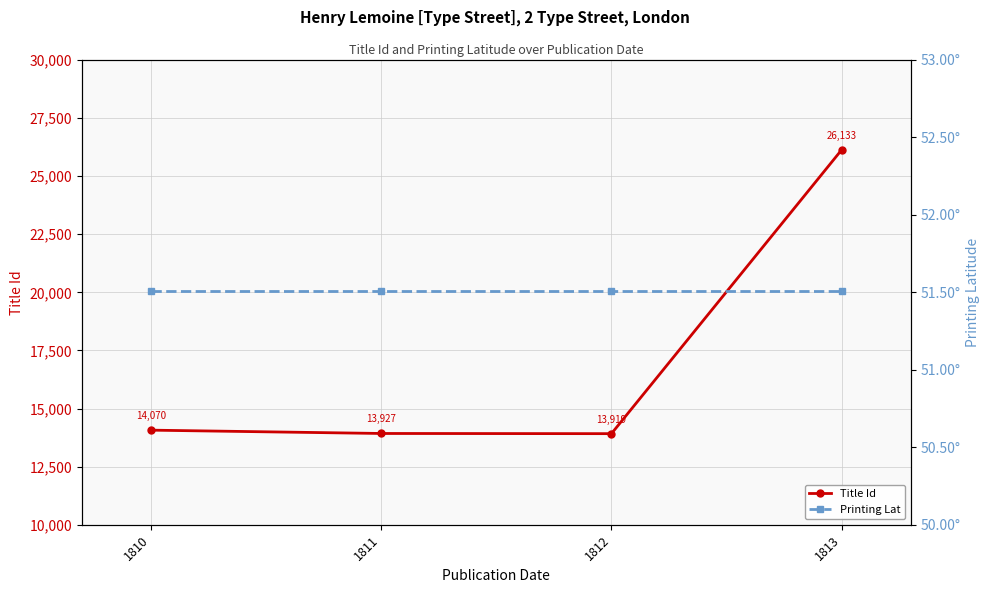

Rank the series at 1810 from lowest to highest value.

Printing Lat, Title Id